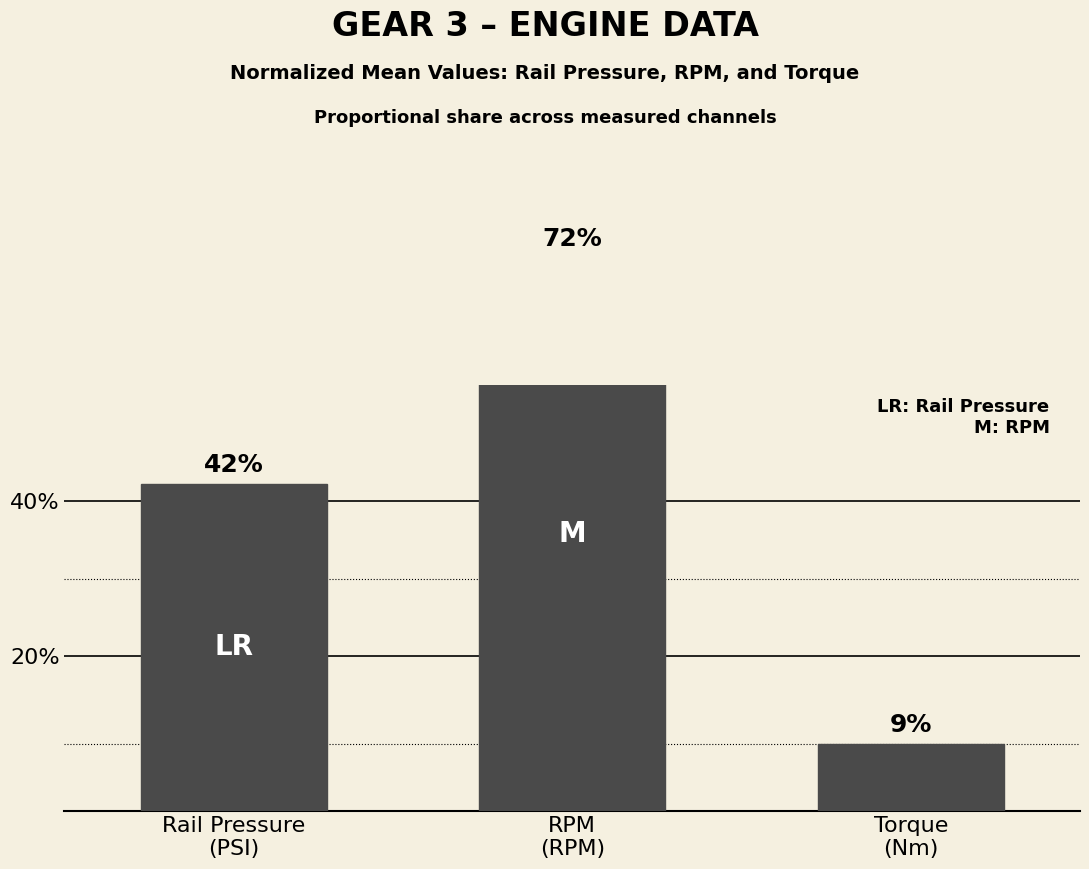

Rank the categories by value from lowest to highest.

Torque
(Nm), Rail Pressure
(PSI), RPM
(RPM)